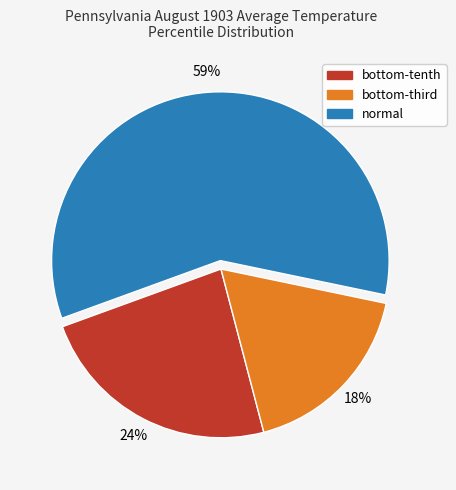

Rank the categories by value from highest to lowest.

normal, bottom-tenth, bottom-third